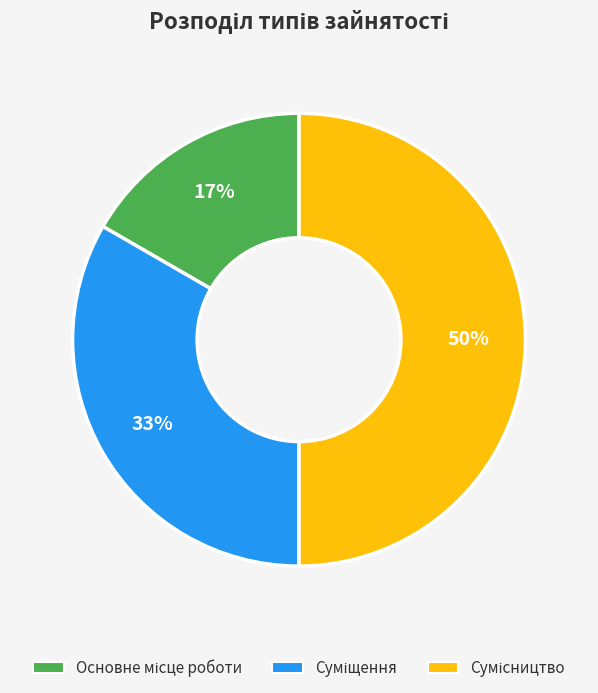

To the nearest percent, what is the average slice percentage?

33%